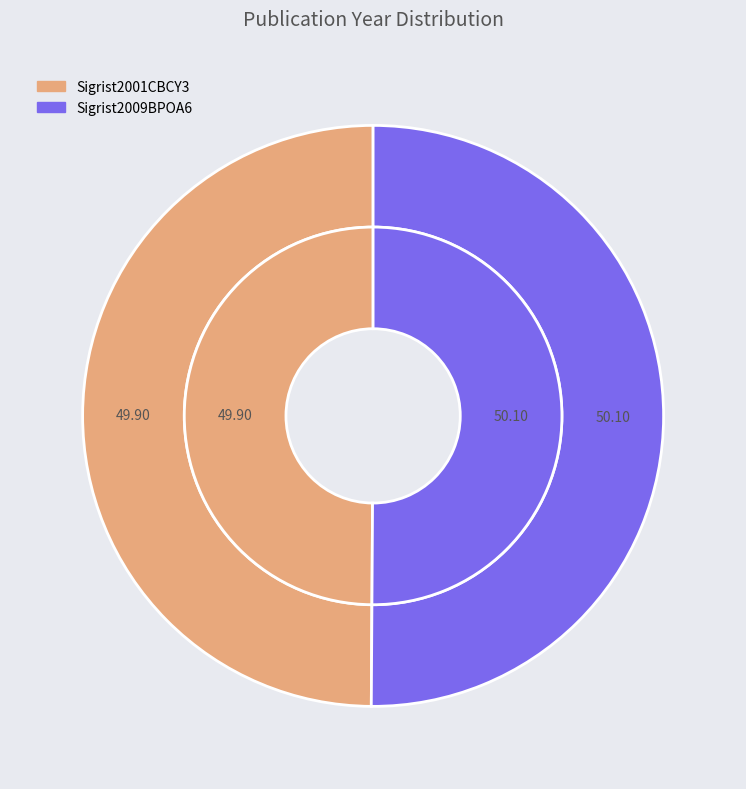

How many slices are in this pie chart?

2